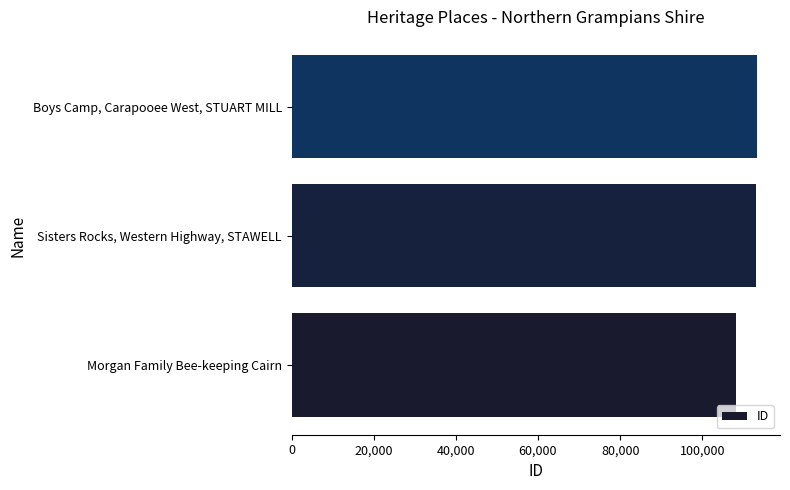

What is the difference between the values at Morgan Family Bee-keeping Cairn and Boys Camp, Carapooee West, STUART MILL?

4998